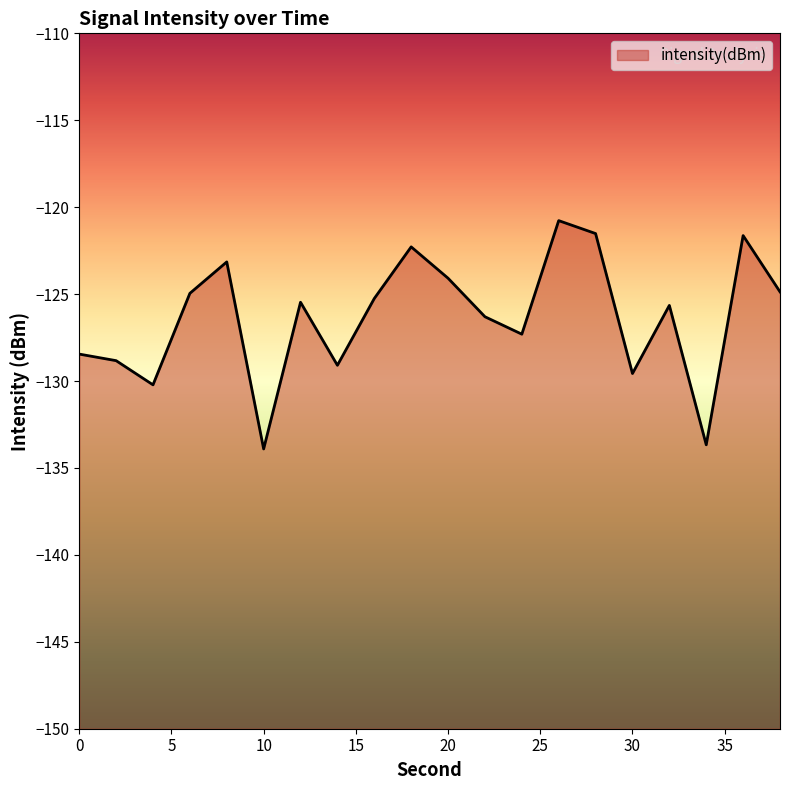

What is the maximum value shown in the chart?

-120.8